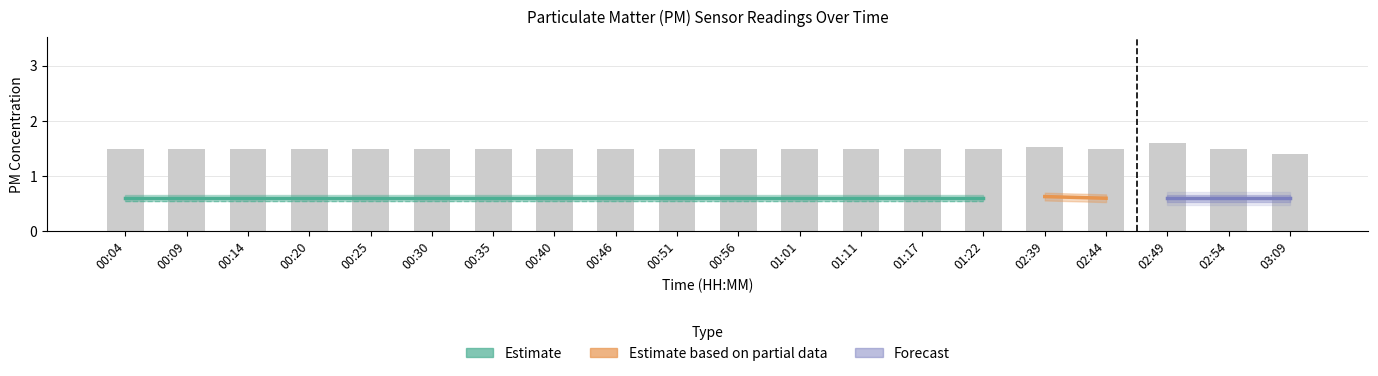

Is it true that the value at 03:09 is 2.0?

False